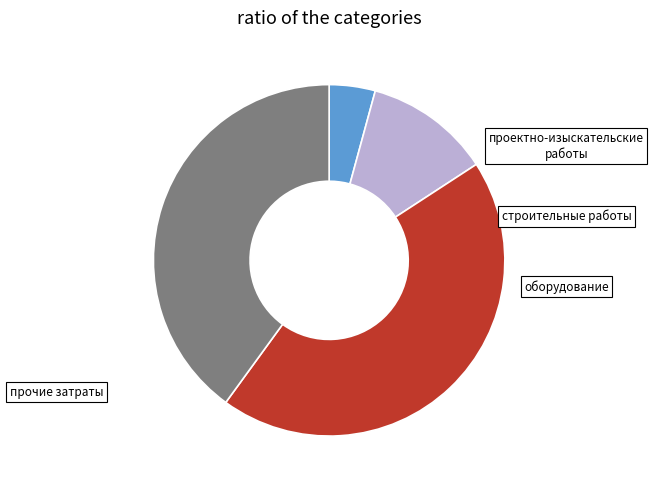

Rank the categories by value from highest to lowest.

оборудование, прочие затраты, строительные работы, проектно-изыскательские работы